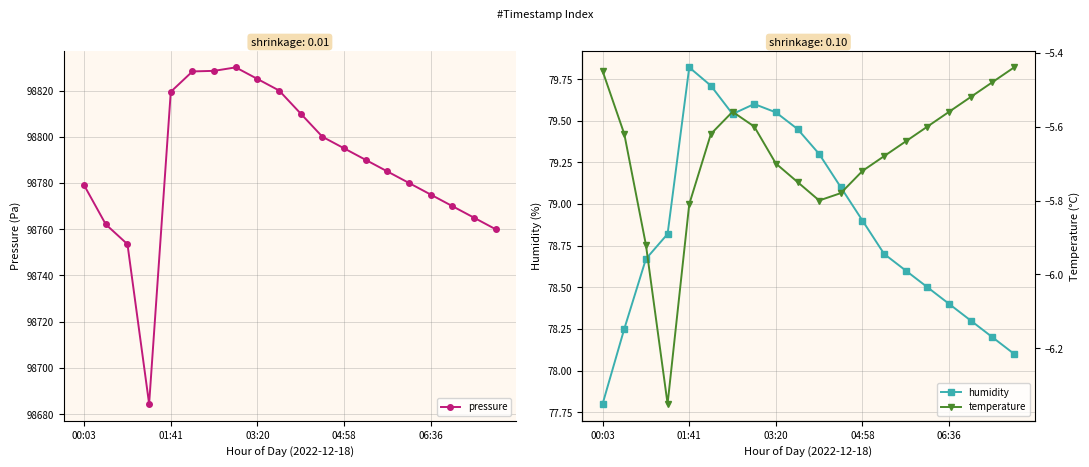

What is the maximum value for pressure?

98830.0